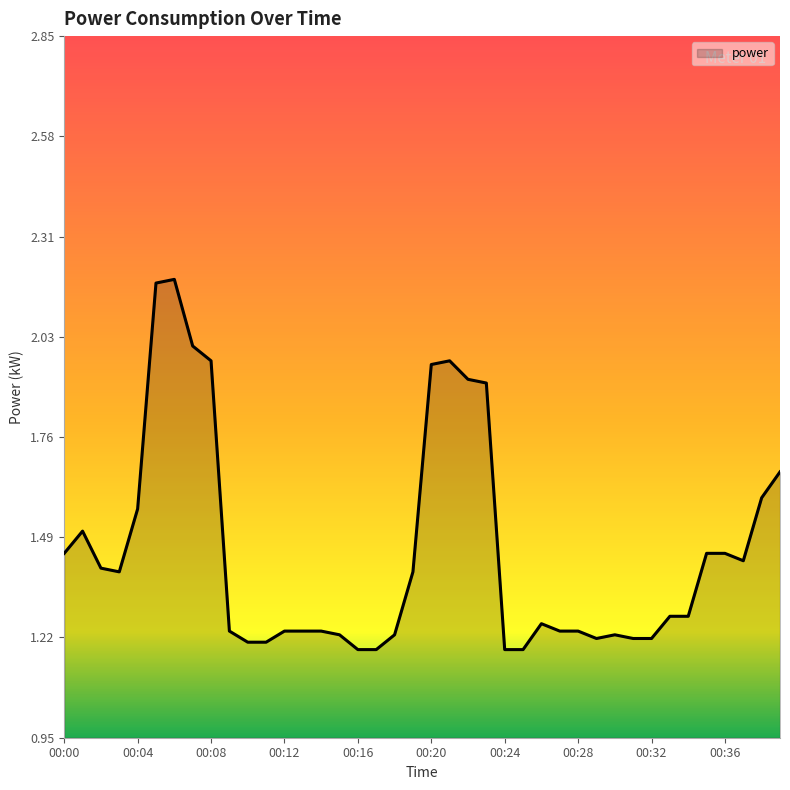

How many categories are shown in the chart?

40